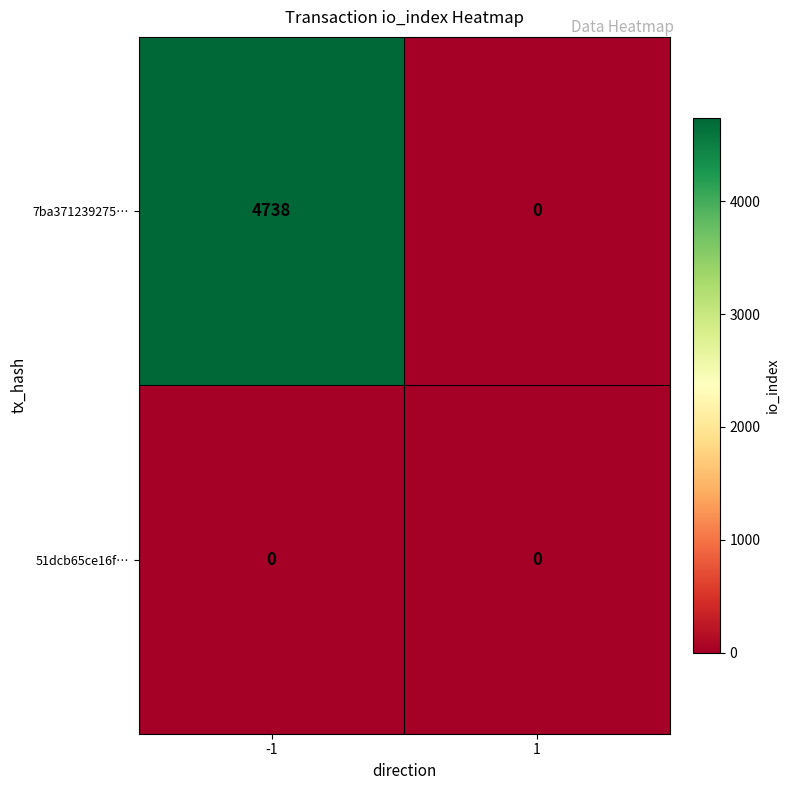

The value of 7ba371239275… at -1 is 4738. True or false?

True